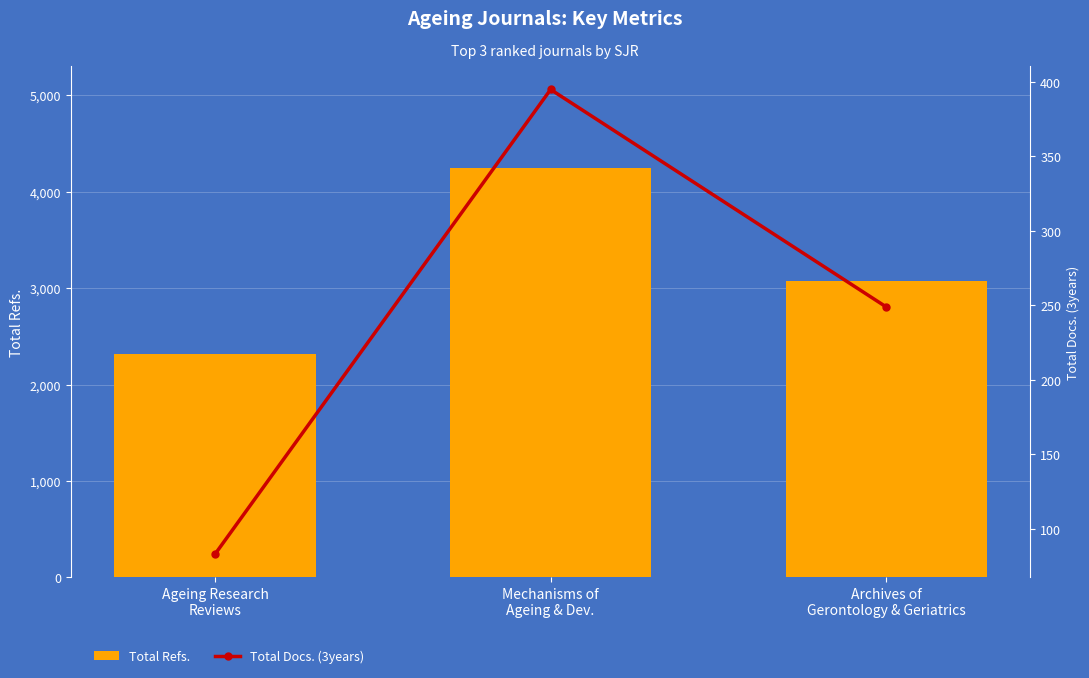

What is the total value across all series at Archives of
Gerontology & Geriatrics?

3319